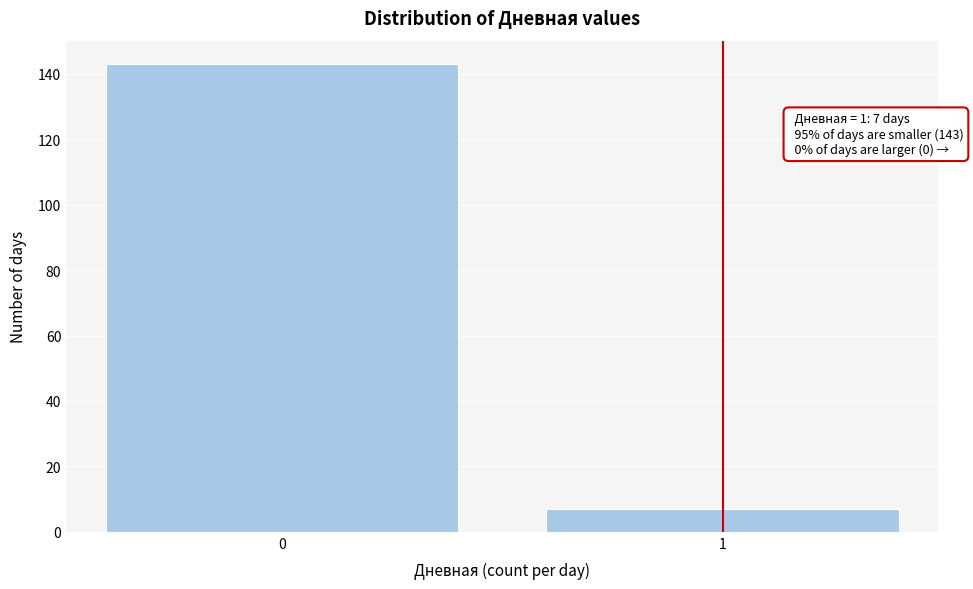

Reading left to right, transcribe all the data shown in this chart.

143	7